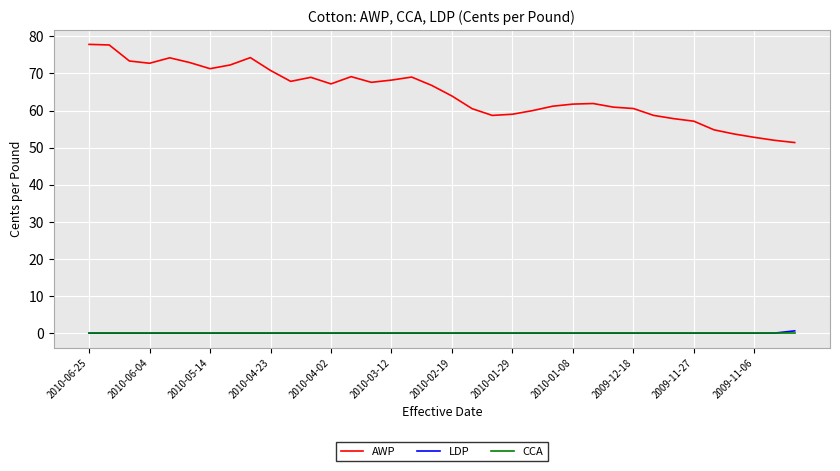

Which series has the largest range (max minus min)?

AWP